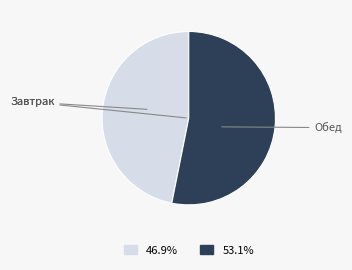

Does any single category account for the majority?

Yes